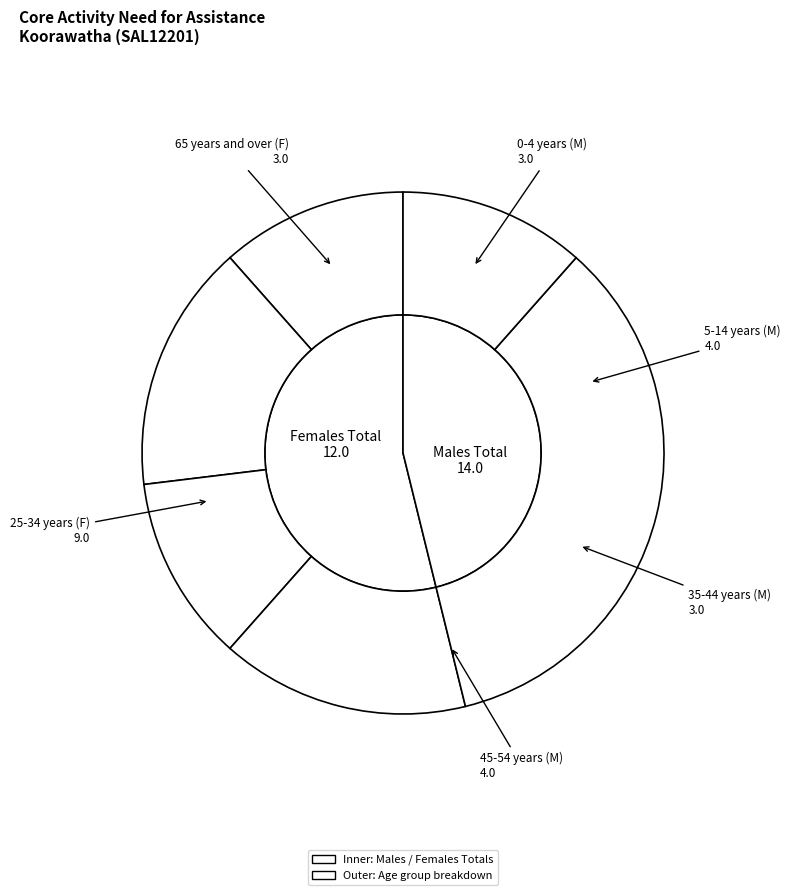

Which slice is the largest?

5-14 years